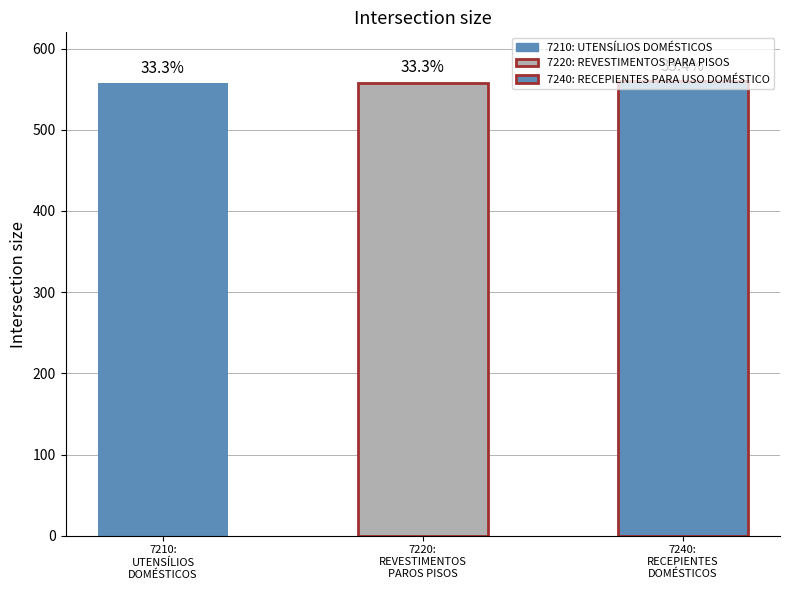

Does the chart contain any negative values?

No